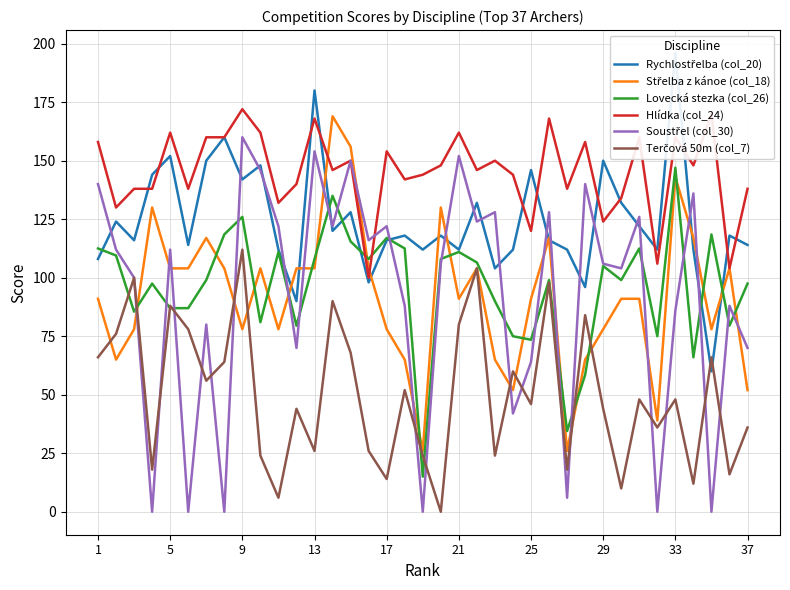

True or false: Lovecká stezka (col_26) has a value of 40.0 at 17.

False